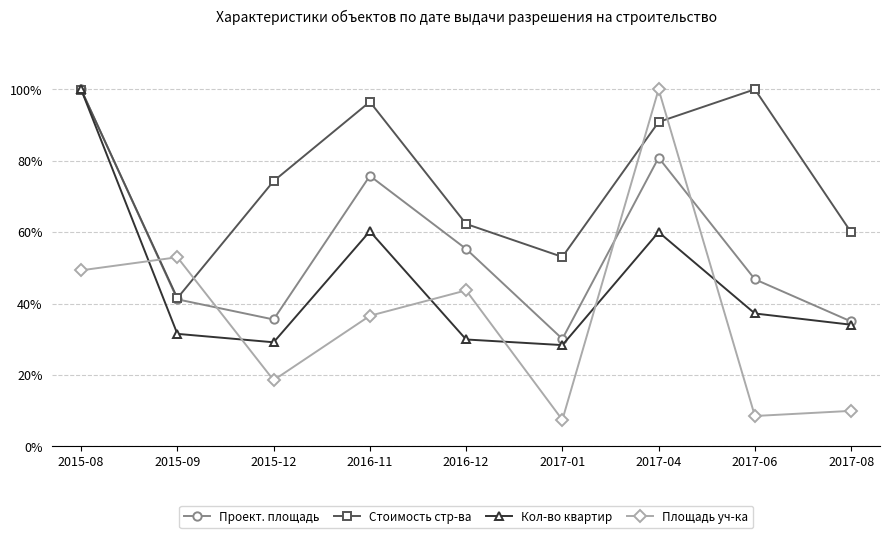

At how many categories does at least one series exceed 95?

4